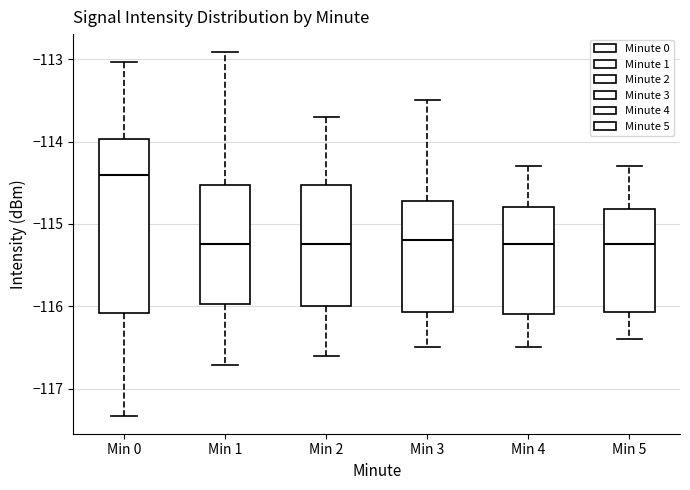

Comparing the boxes themselves (not the whiskers), which one is the tallest?

Min 0